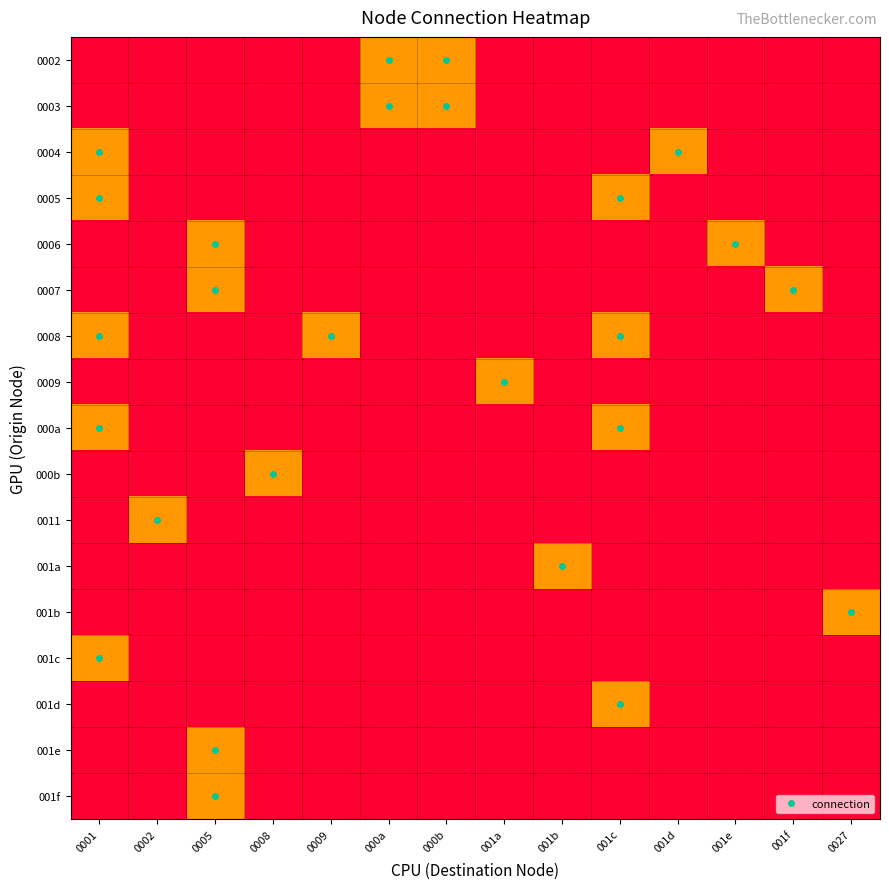

What is the total value across all series at 001e?

33